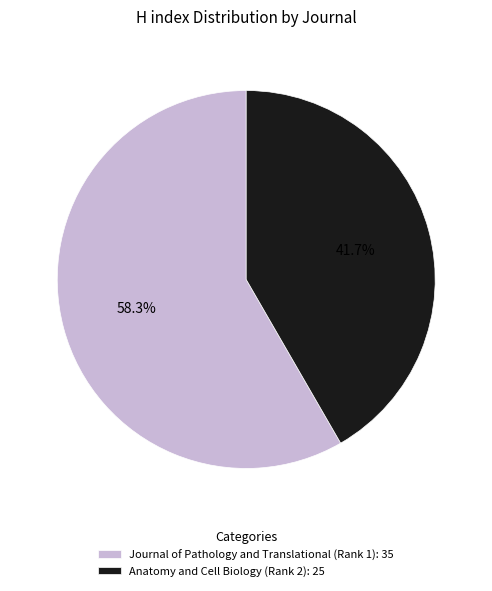

Combined, do Anatomy and Cell Biology (Rank 2) and Journal of Pathology and Translational (Rank 1) account for over 50%?

Yes